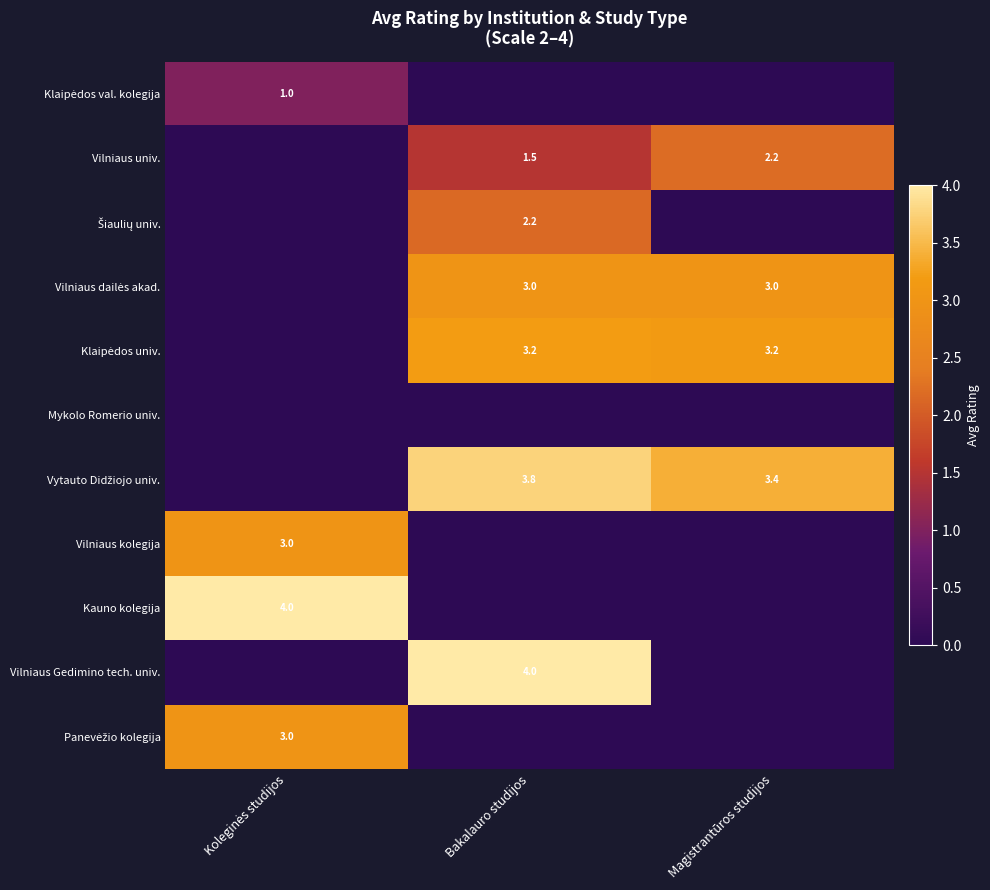

What is the difference between the highest and lowest values at Magistrantūros studijos?

3.4